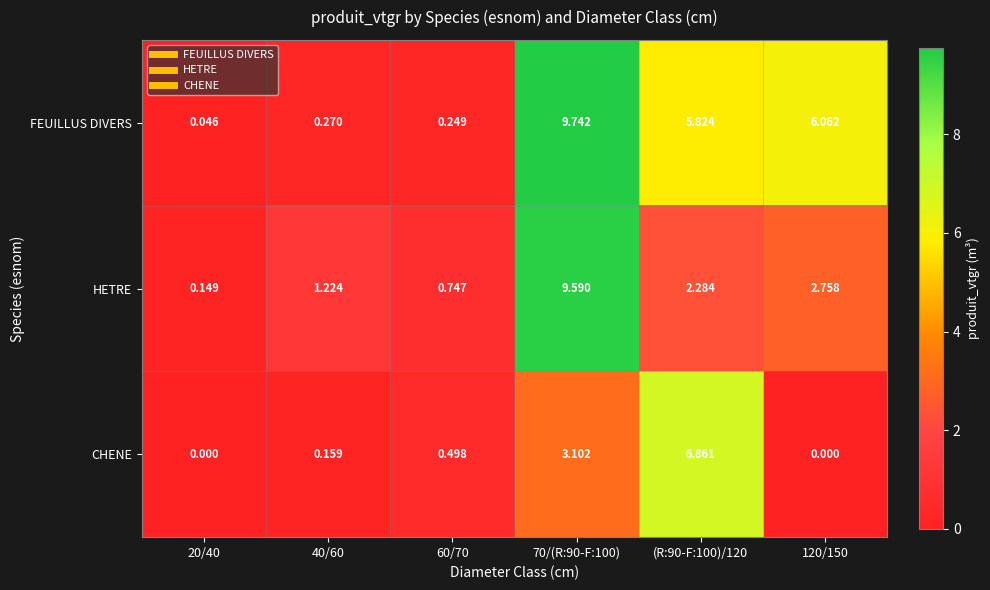

How many data points does each series have?

6